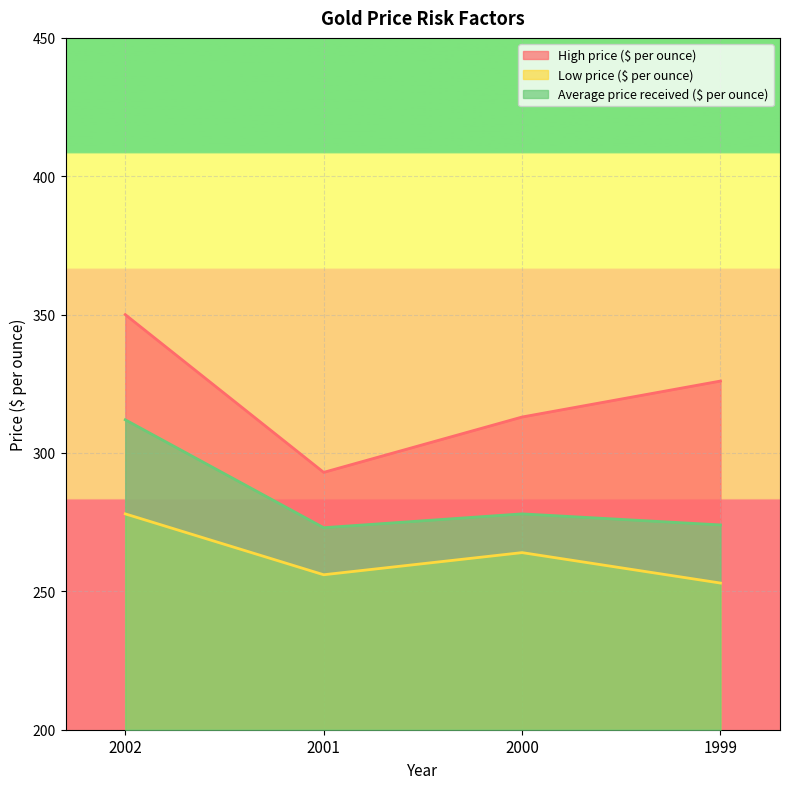

What is the difference between the High price ($ per ounce) values at 2001 and 1999?

33